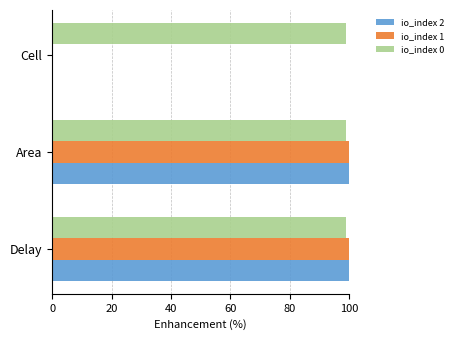

What is the sum of the io_index 1 values at Area and Delay?

200.0